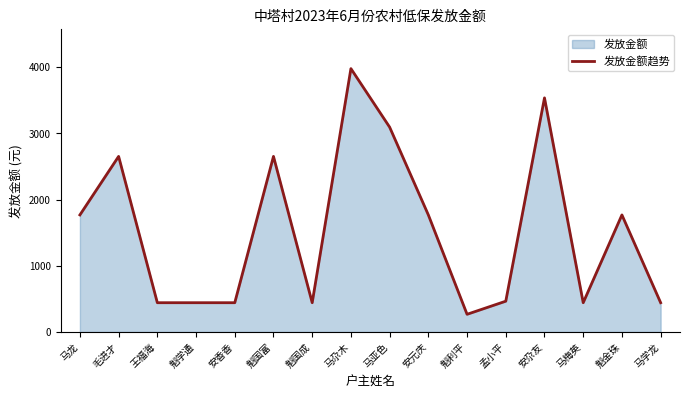

What is the label of the 2nd point from the left?

毛进才